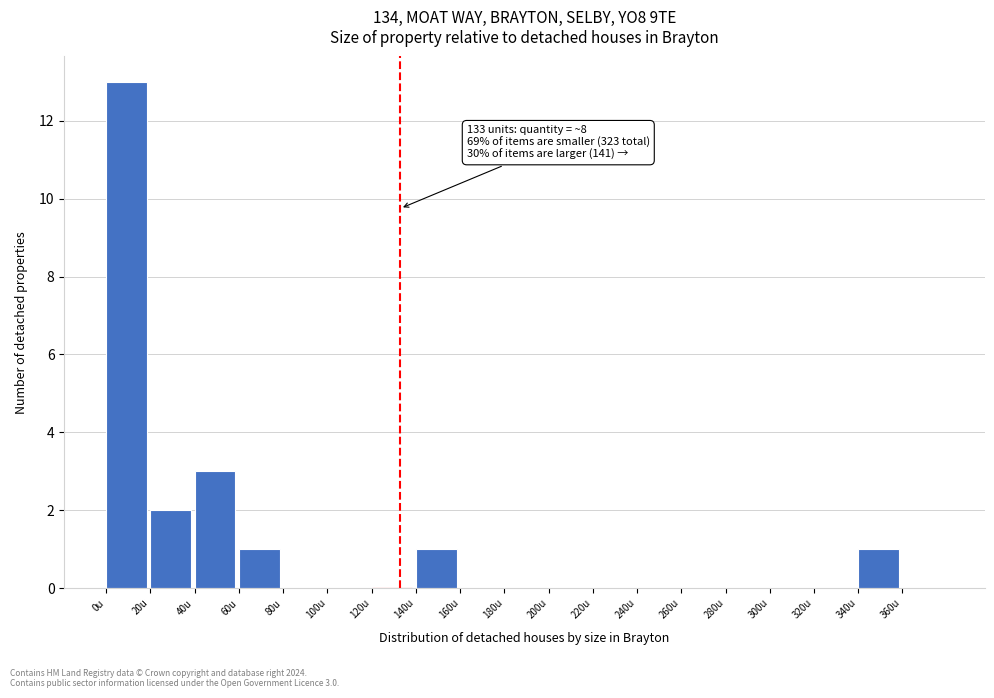

Which range on the x-axis has the tallest bar?

0 to 20